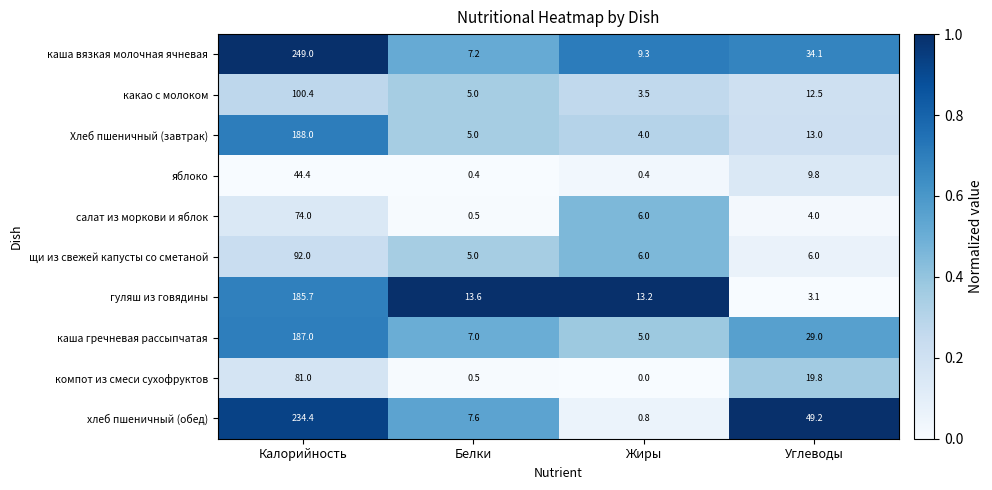

What is the lowest value of the щи из свежей капусты со сметаной series?

5.0